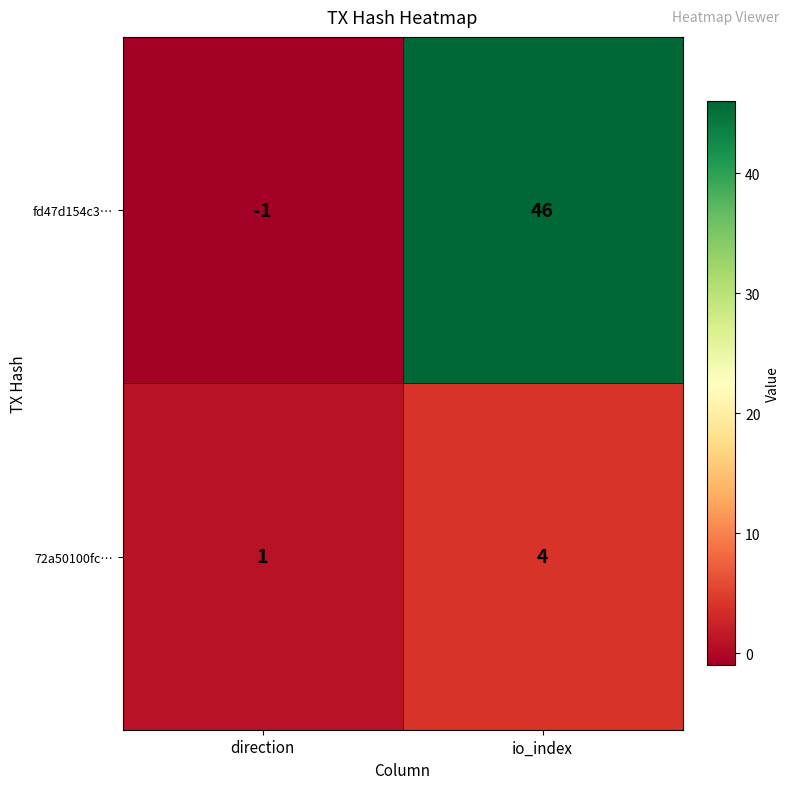

Which series has the largest total across all categories?

fd47d154c3…